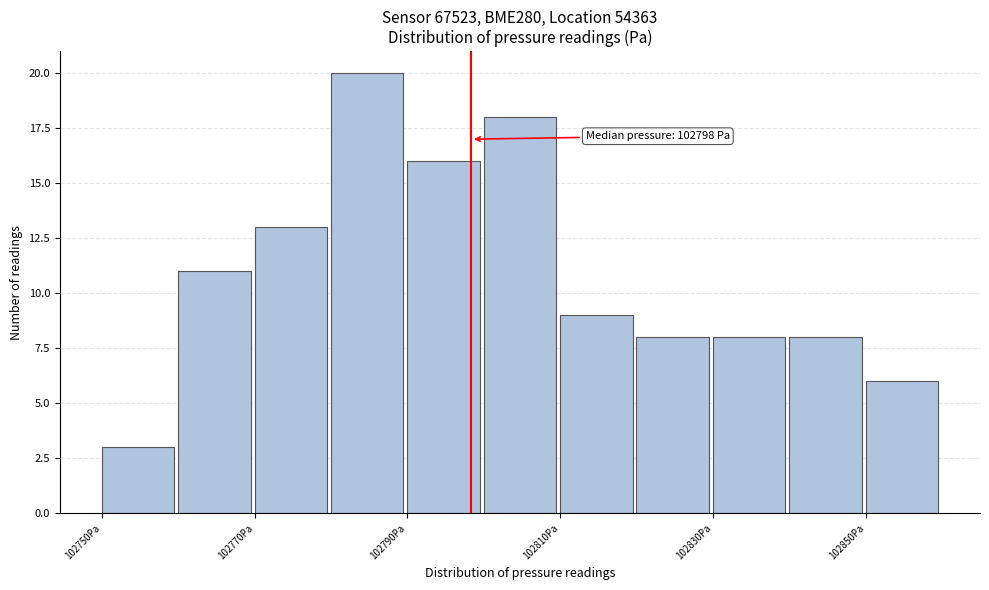

Over which range of the x-axis is the bar tallest?

102780 to 102790